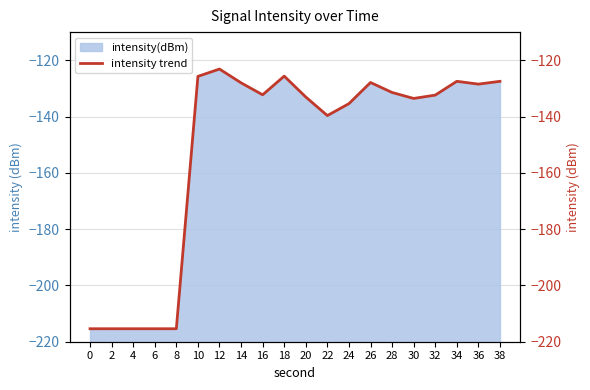

What is the difference between the maximum and minimum values?

92.3